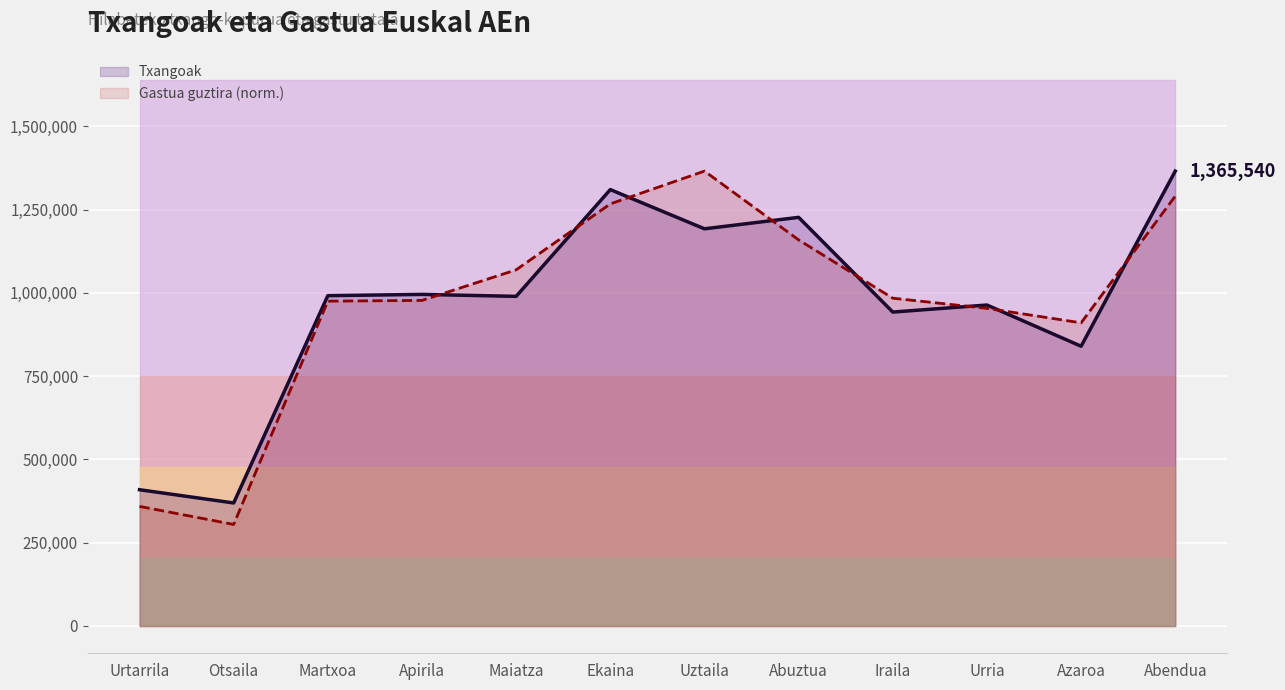

What is the smallest value displayed?

304840.2